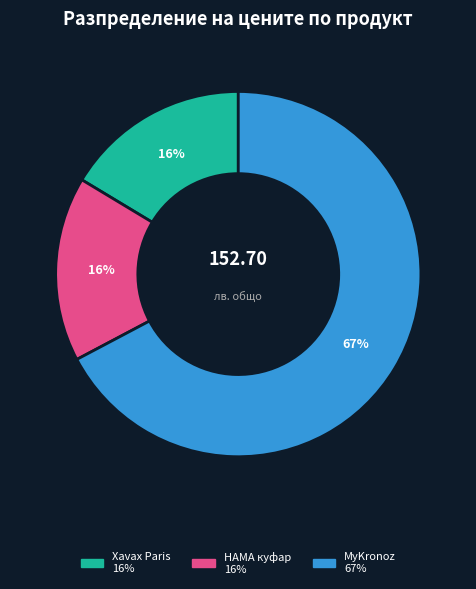

Is there any slice that represents more than half of the pie?

Yes